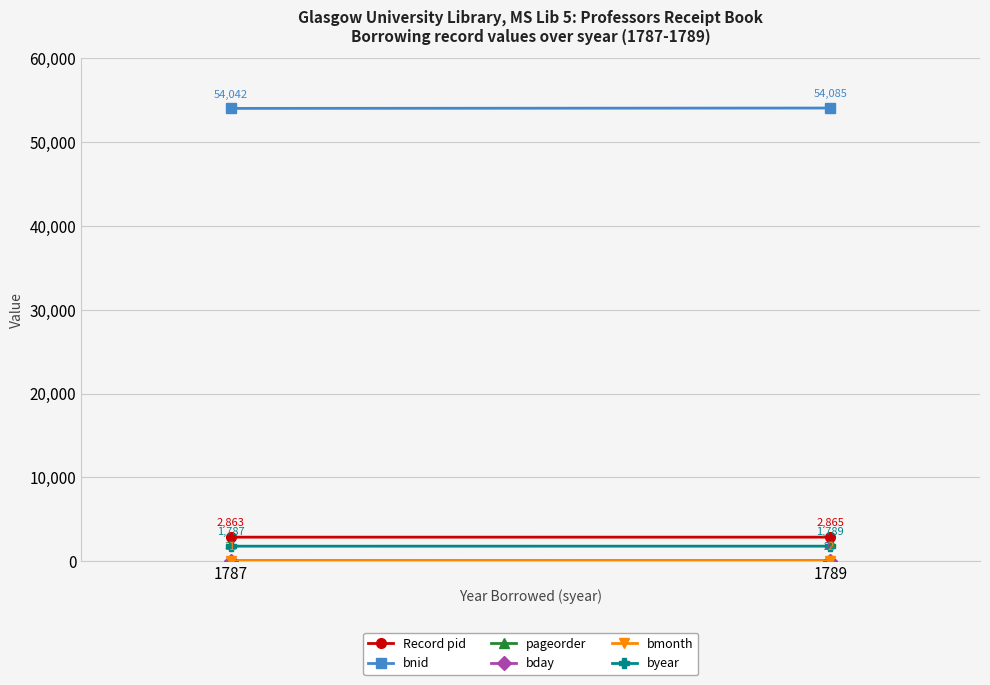

What is the lowest value of the bday series?

1